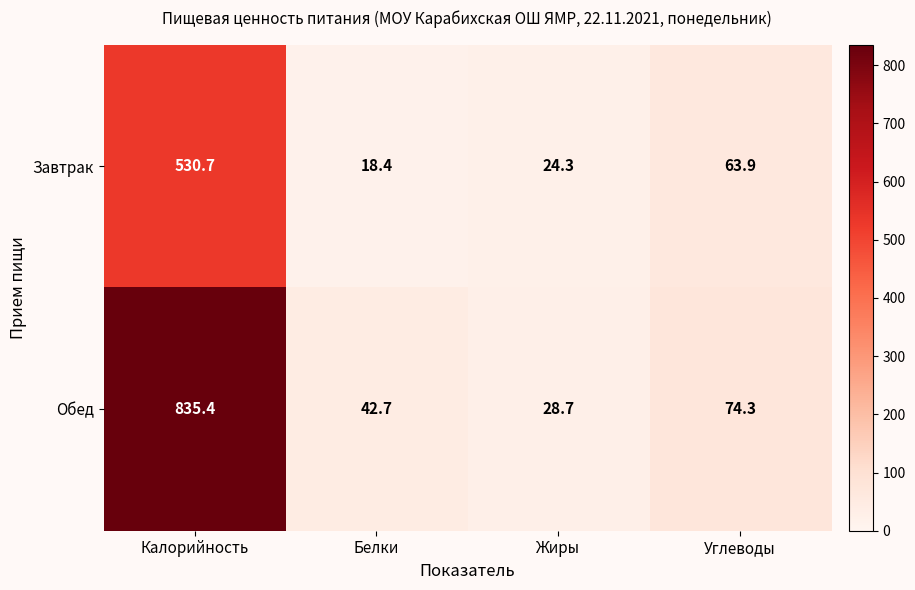

Rank the series by their maximum value, from lowest to highest.

Завтрак, Обед